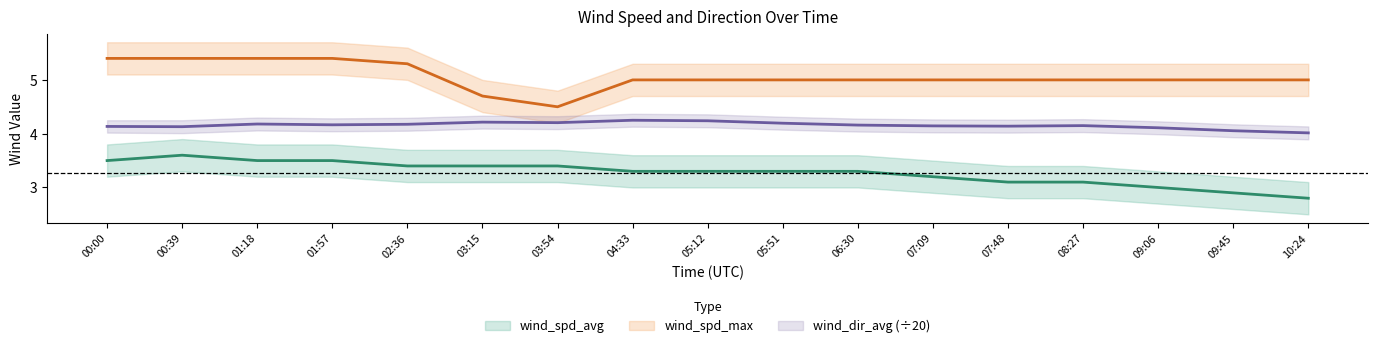

What is the value of the wind_spd_max point at the 6th from the left?

4.7